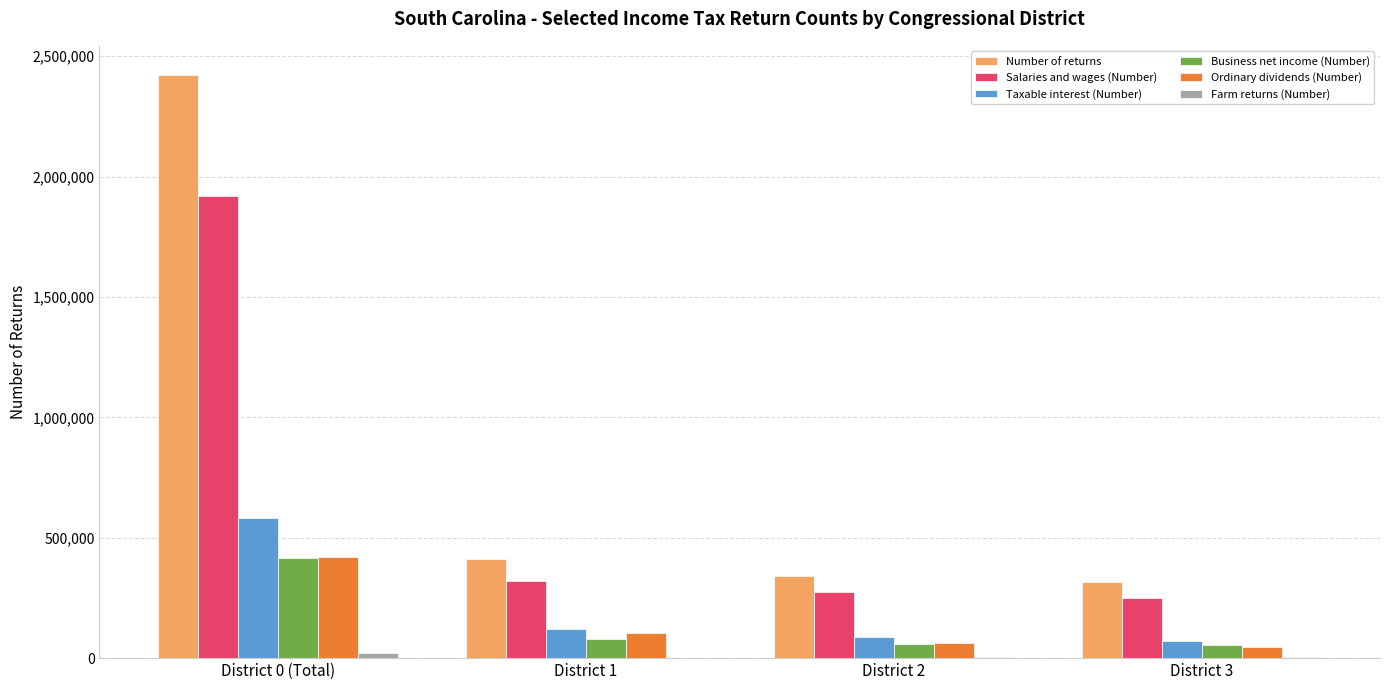

What is the total value across all series at District 1?

1036264